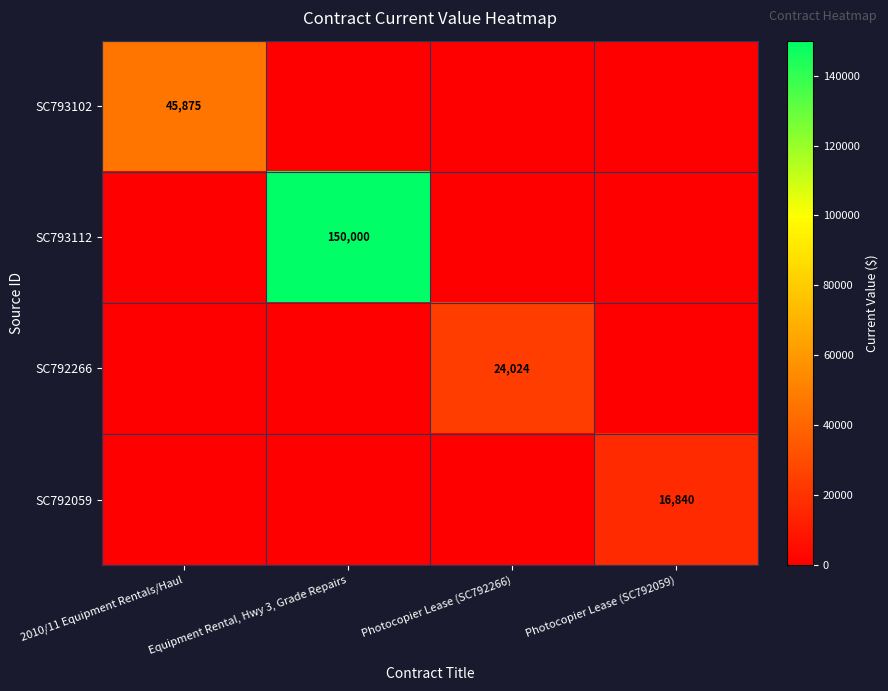

The value of SC792266 at Photocopier Lease (SC792266) is 14471.5. True or false?

False